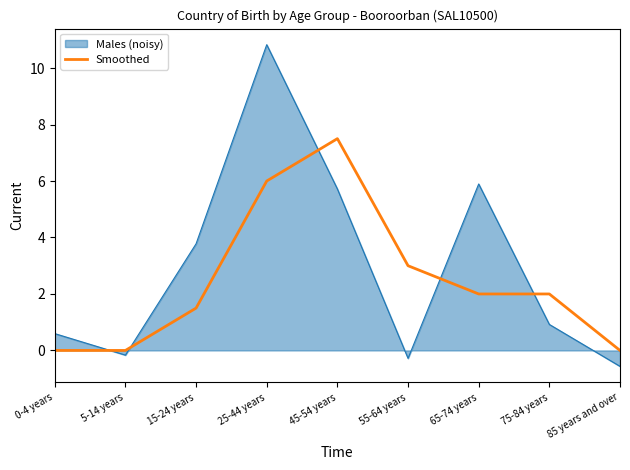

What is the greatest value displayed?

10.8